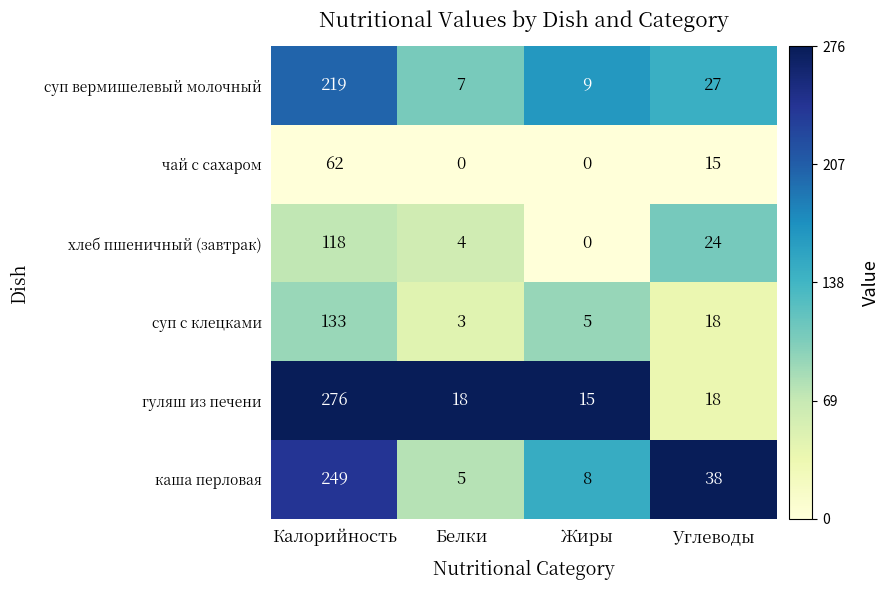

What is the difference between the maximum and second lowest values in the каша перловая series?

241